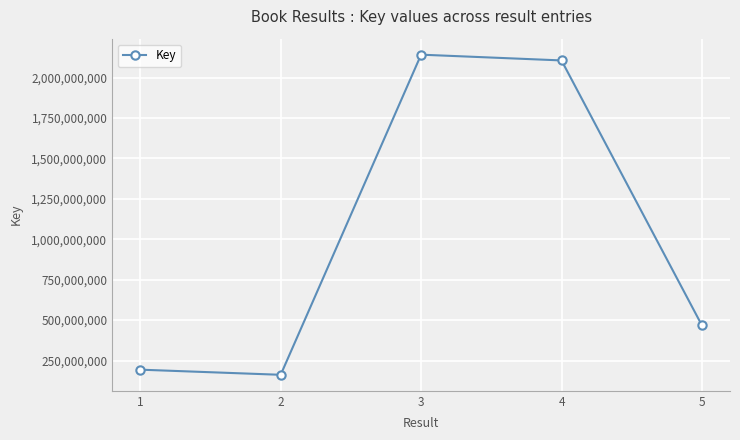

List the labels in order of value, largest first.

3, 4, 5, 1, 2